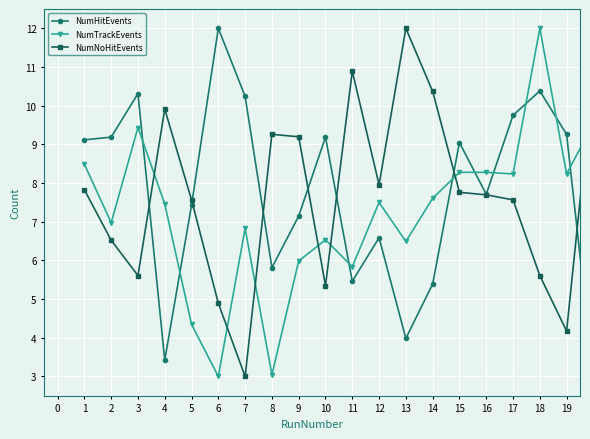

True or false: NumTrackEvents has more than 0 points higher than both neighbors.

True